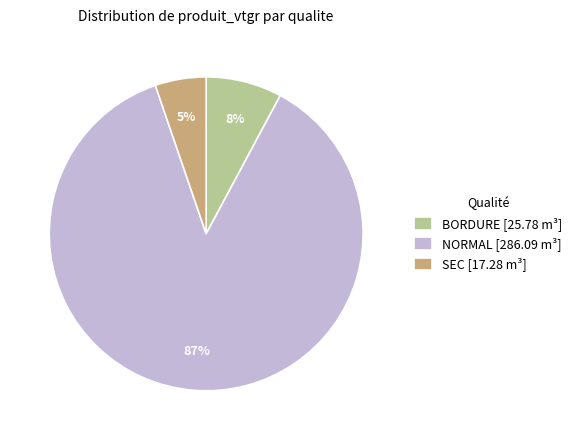

The BORDURE [25.78 m³] slice represents 8% of the pie. True or false?

True